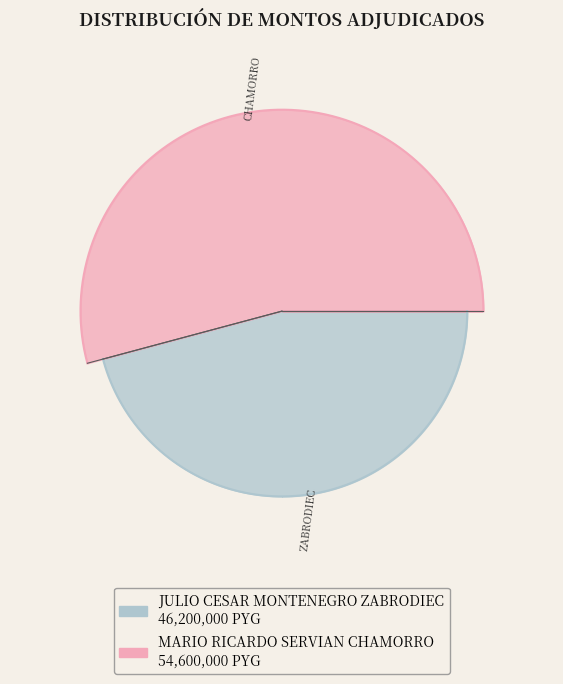

Does MARIO RICARDO SERVIAN CHAMORRO account for over 50% of the chart?

Yes